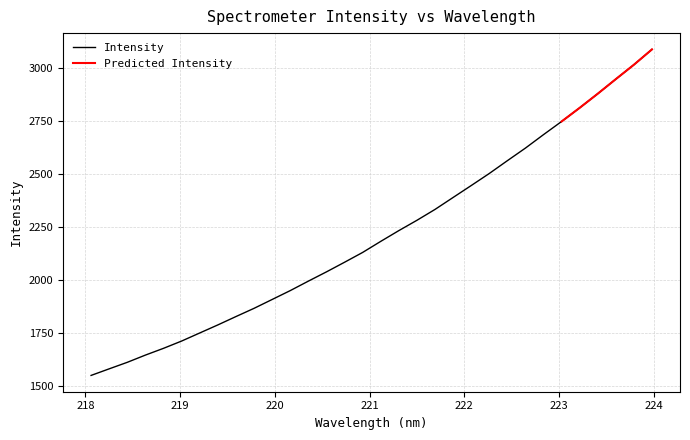

What is the minimum value for Intensity?

1551.1